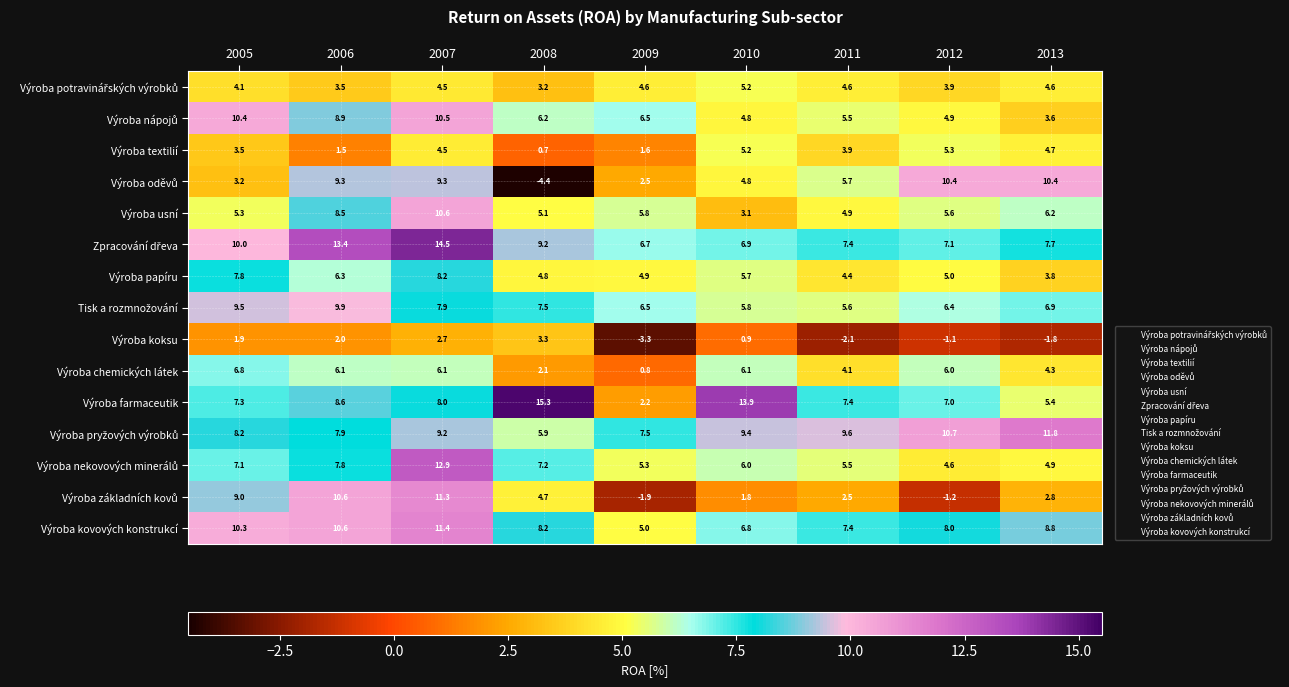

At which category is the sum across all series the highest?

2007